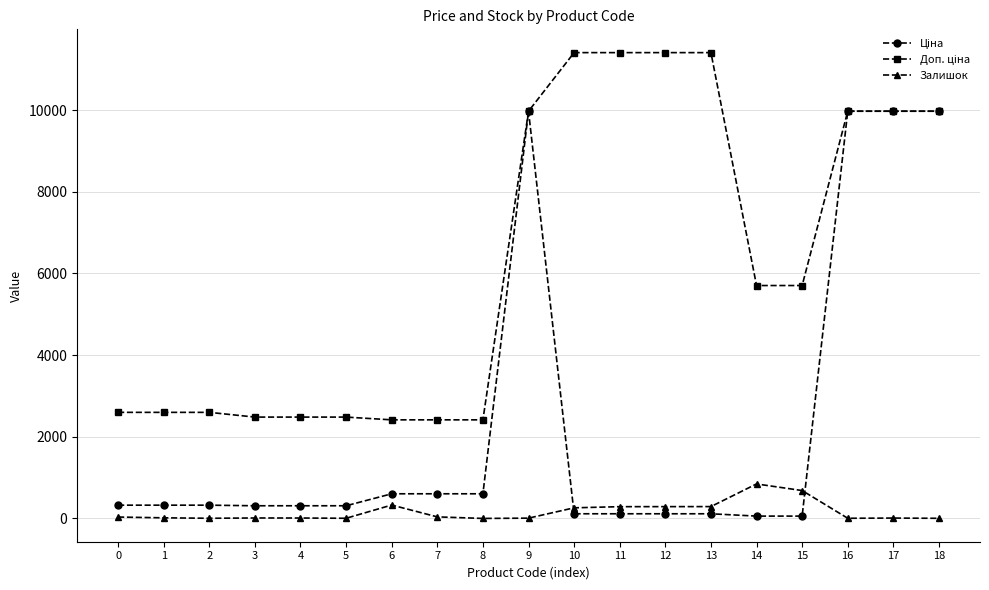

Reading right to left, transcribe all the data shown in this chart.

Ціна: 9975.0	9975.0	9975.0	57.0	57.0	114.1	114.1	114.1	114.1	9975.0	603.7	603.7	603.7	310.3	310.3	310.3	324.8	324.8	324.8
Доп. ціна: 9975.0	9975.0	9975.0	5705.0	5705.0	11410.0	11410.0	11410.0	11410.0	9975.0	2414.8	2414.8	2414.8	2482.4	2482.4	2482.4	2598.3	2598.3	2598.3
Залишок: 3.0	9.0	4.0	683.0	845.0	290.0	289.0	288.0	260.0	7.0	0.0	38.0	328.0	4.0	10.0	11.0	4.0	15.0	34.0